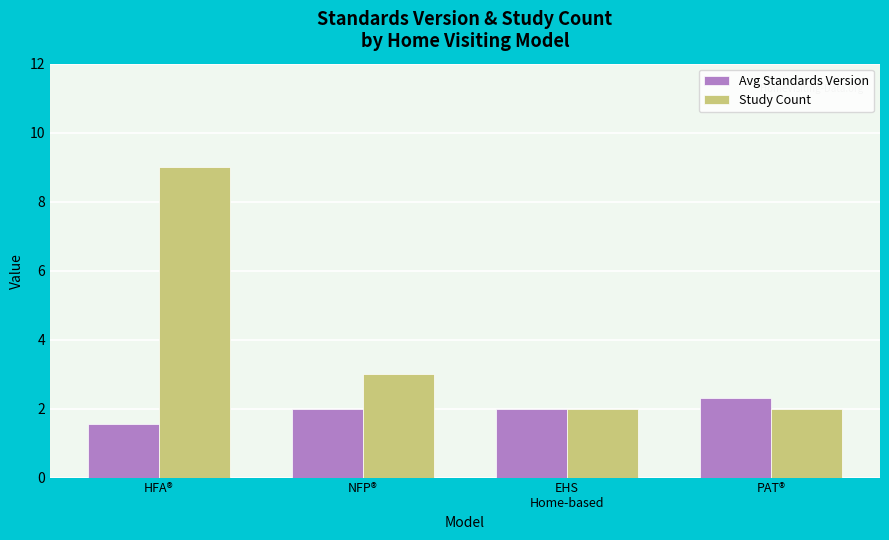

What is the label of the 1st bar from the right?

PAT®